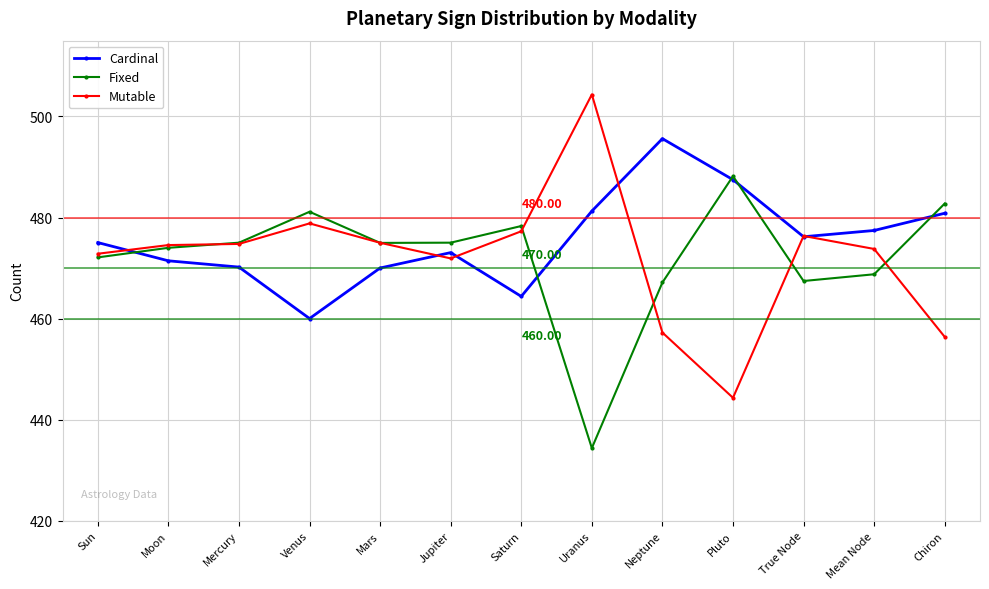

List the series in order of their peak value, highest first.

Mutable, Cardinal, Fixed